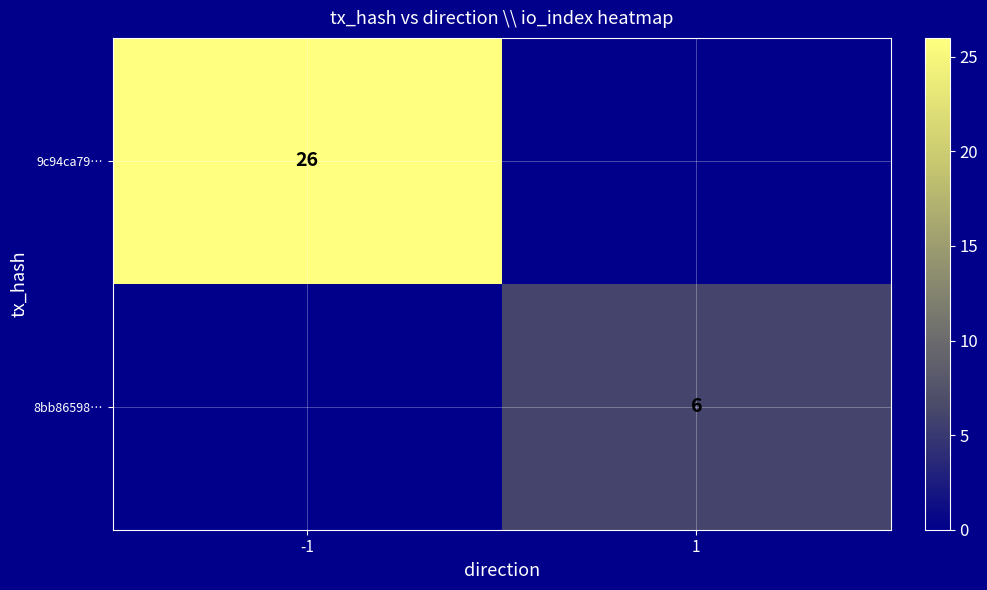

Is it true that 9c94ca79… equals 37 at -1?

False